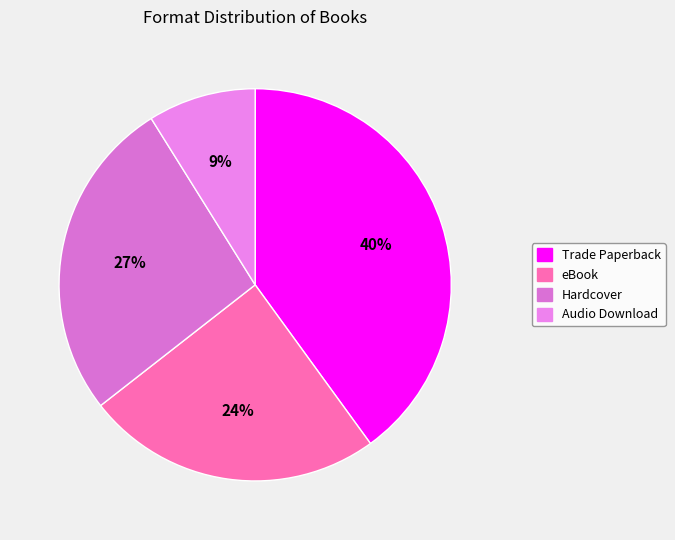

What percentage is the Hardcover slice, to the nearest percent?

27%